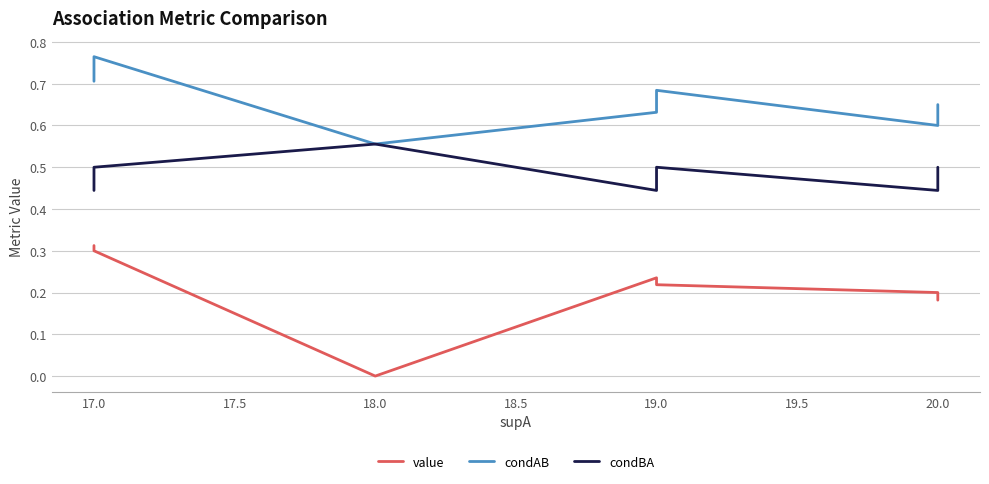

What is the average value of the condBA series?

0.5